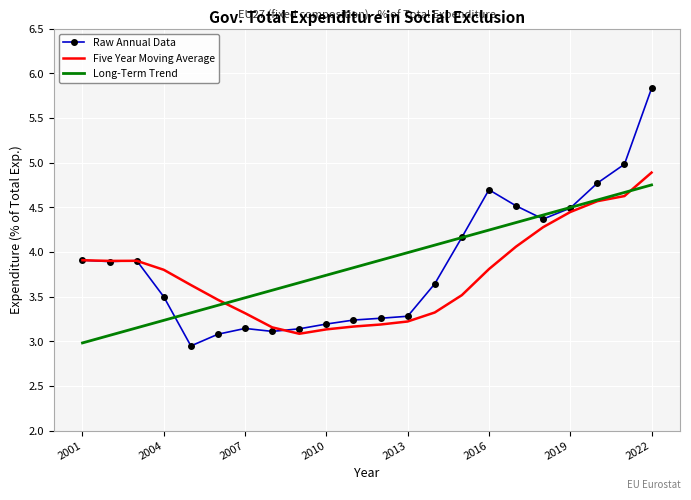

Which series has the widest spread of values?

Raw Annual Data